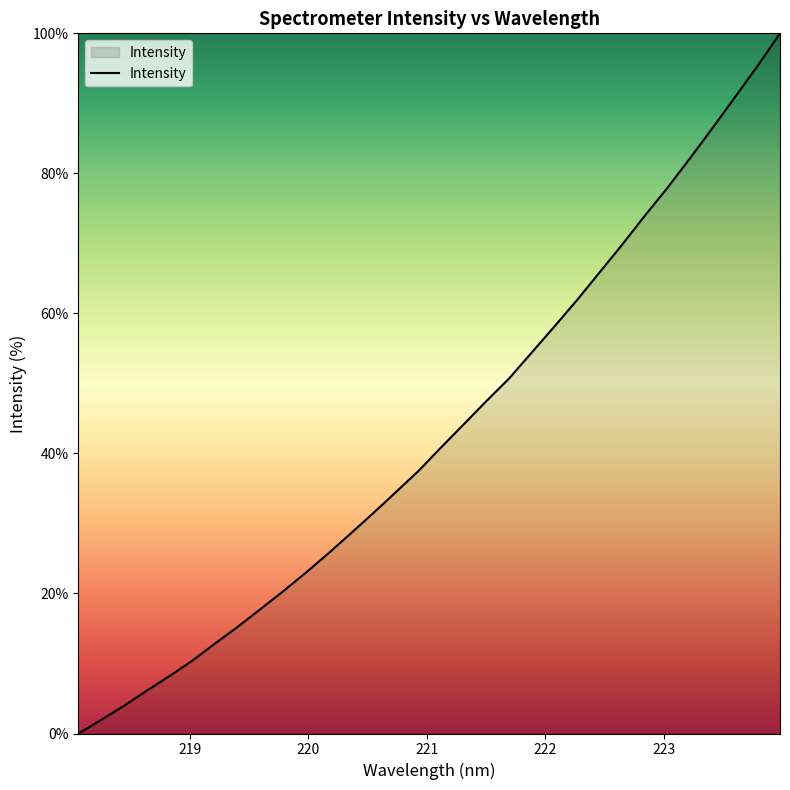

What is the difference between the maximum and minimum values?

100.0